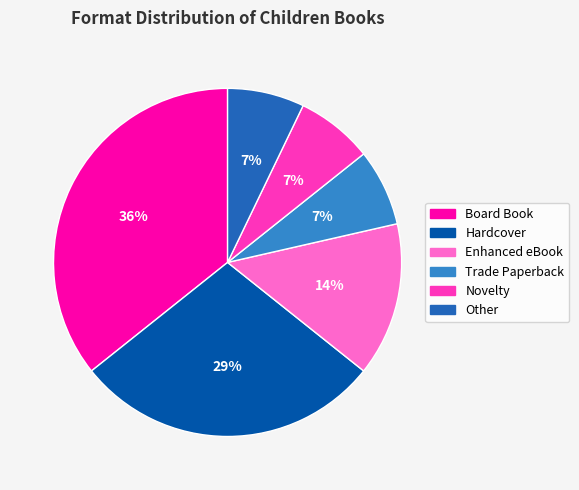

Which has a higher value, Novelty or Board Book?

Board Book